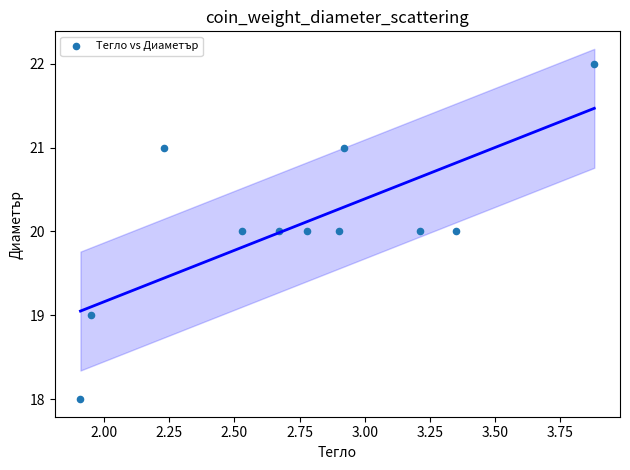

What is the average Y value?

20